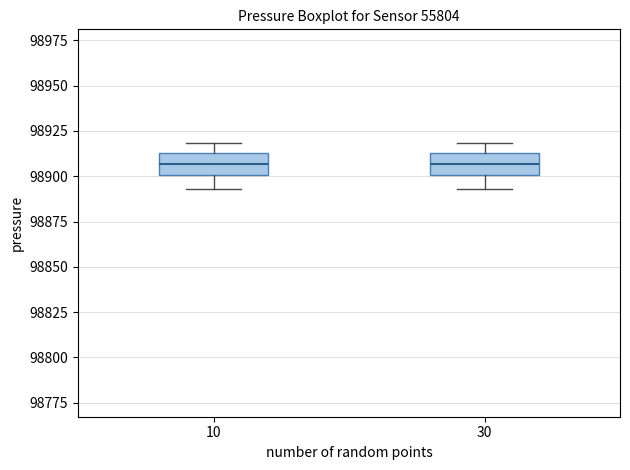

Where is the lower edge of the box at x = 30 on the y-axis? The values are not printed on the chart, so give them approximately, as read against the axis.

98900